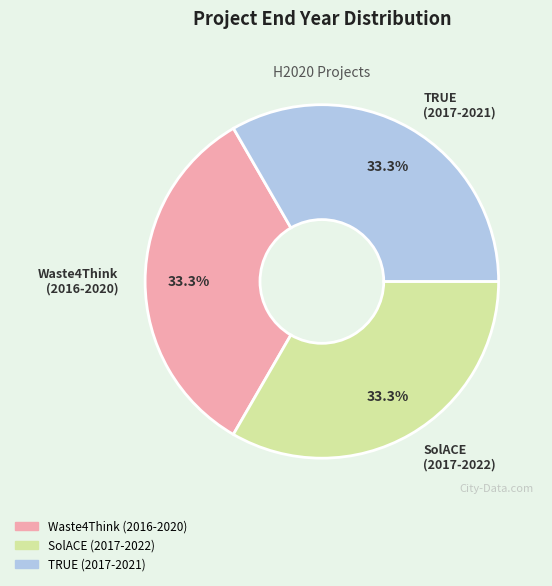

Approximately how many times larger is the value at TRUE (2017-2021) compared to SolACE (2017-2022)?

1.0